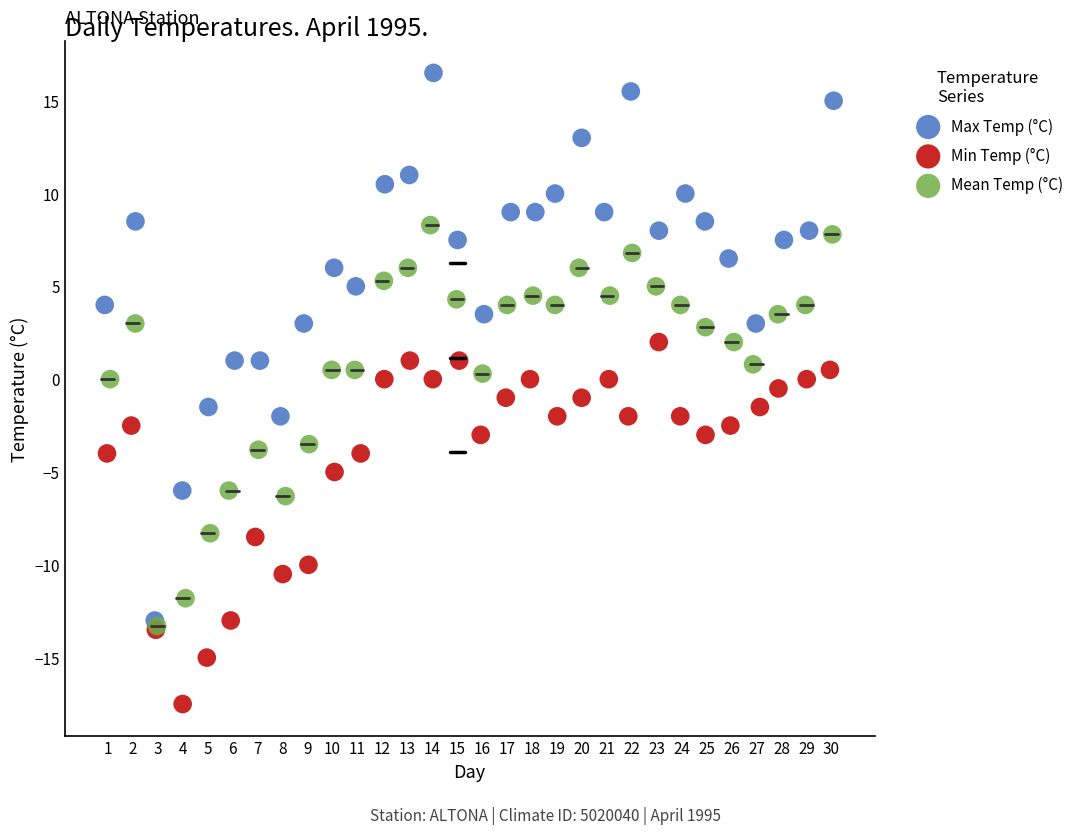

Which series reaches the maximum Y coordinate?

Max Temp (°C)